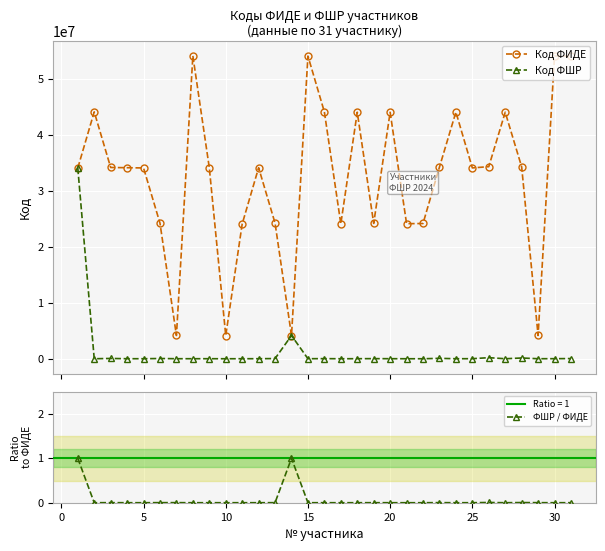

True or false: Код ФШР has more than 1 interior local peaks.

True